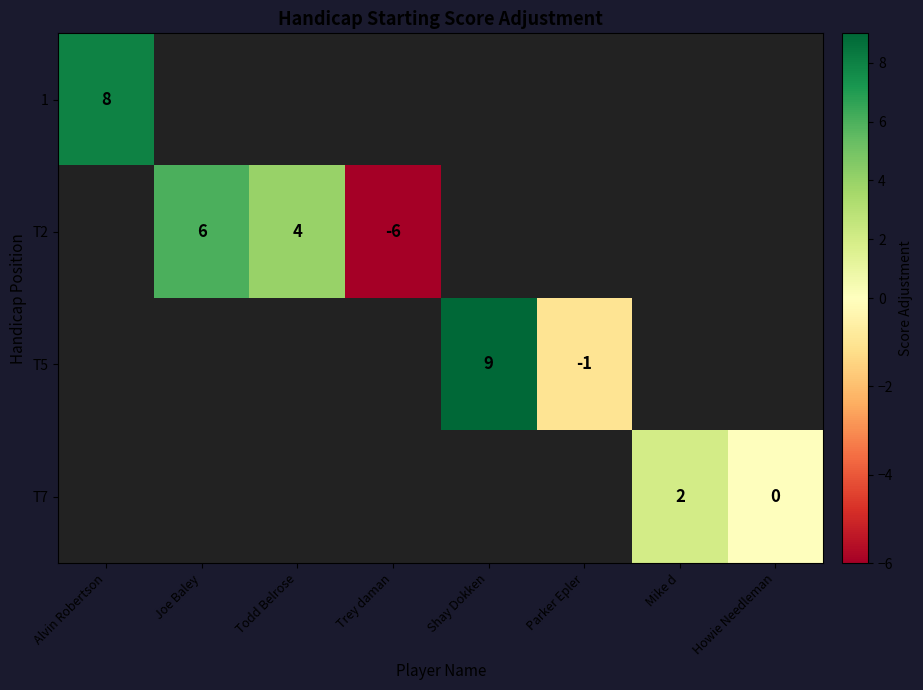

True or false: T2 has a value of -6 at Trey daman.

True